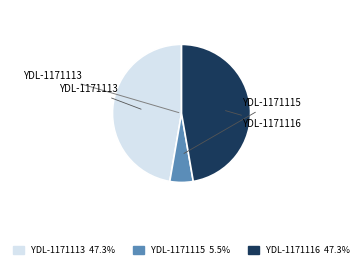

Count the number of slices in the pie.

3